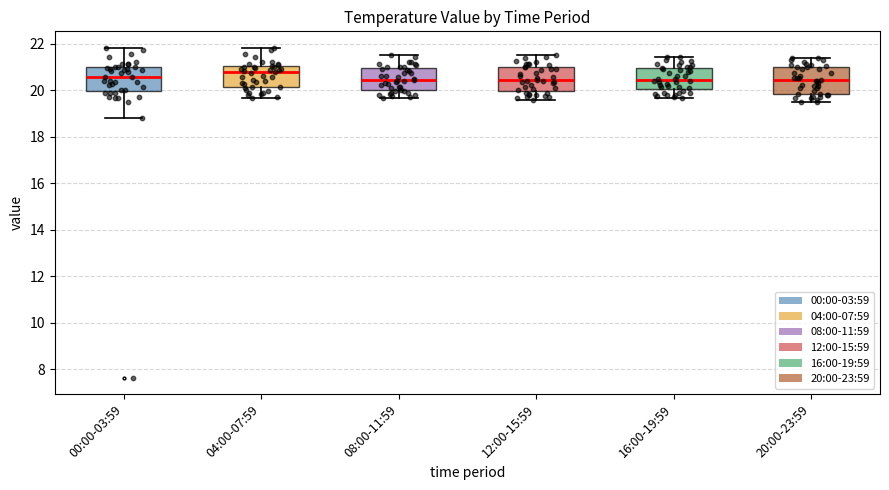

Where does the upper whisker of the box for 20:00-23:59 end on the y-axis? The values are not printed on the chart, so give them approximately, as read against the axis.

21.4